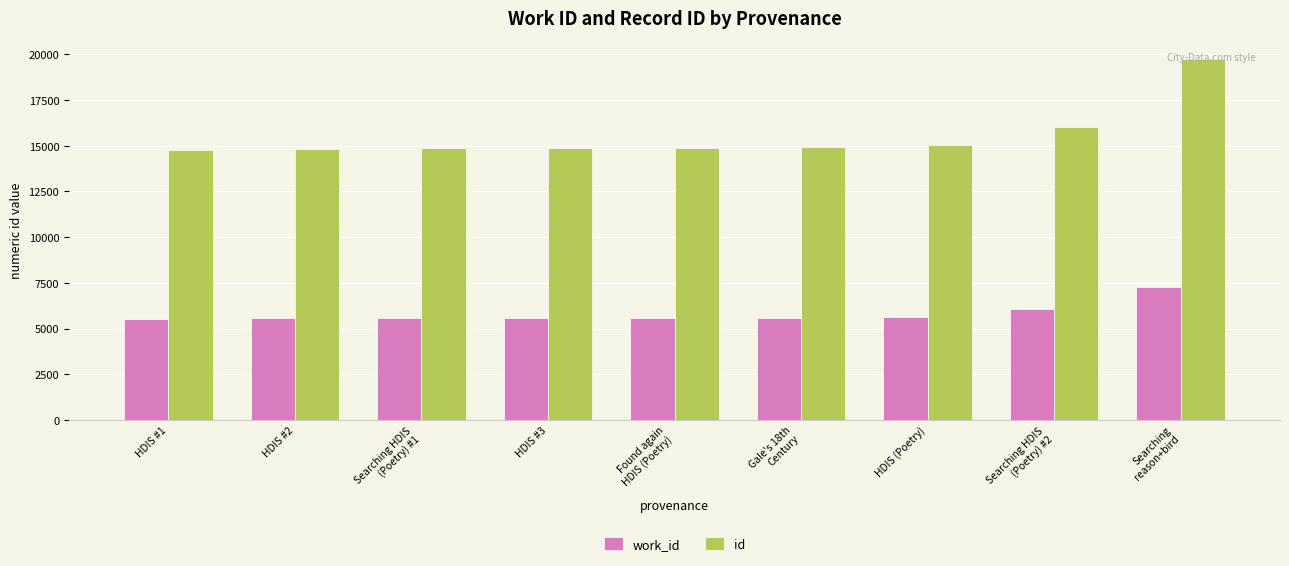

What is the label of the 8th bar from the right?

HDIS #2